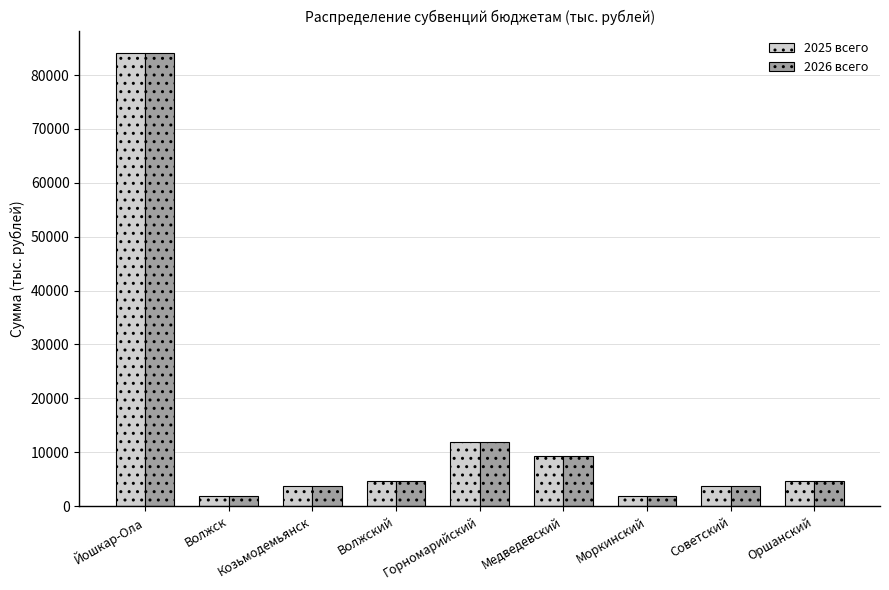

Which series has the largest range (max minus min)?

2026 всего